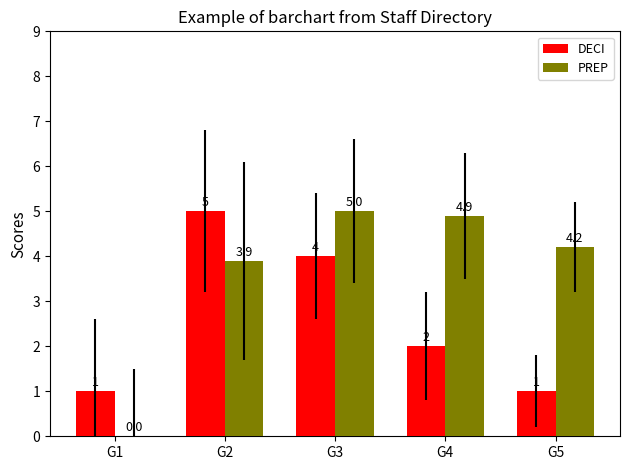

At which label does PREP first exceed 4?

G3